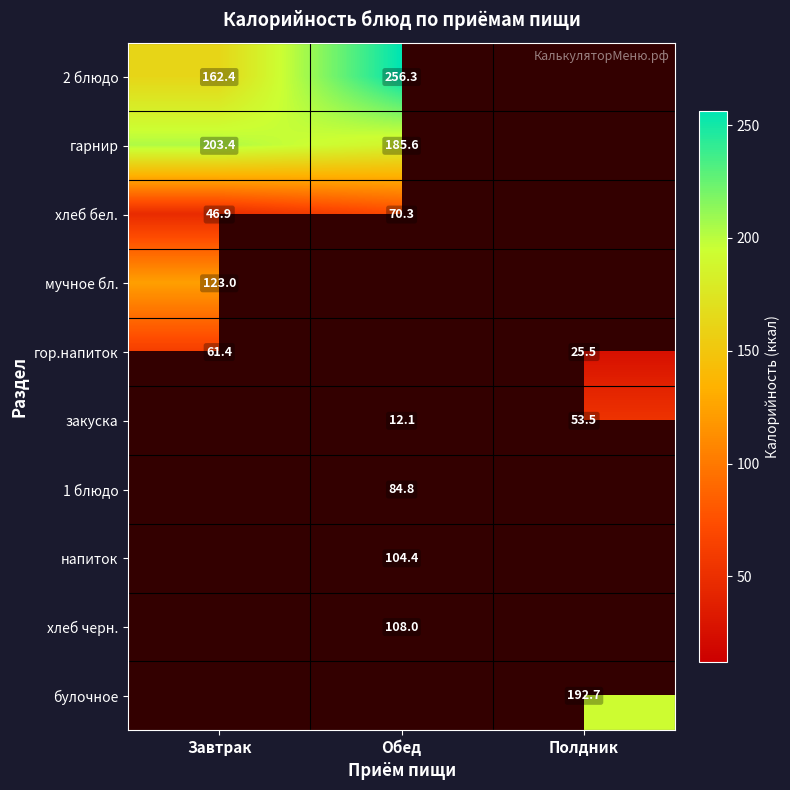

Which series has the largest range (max minus min)?

2 блюдо